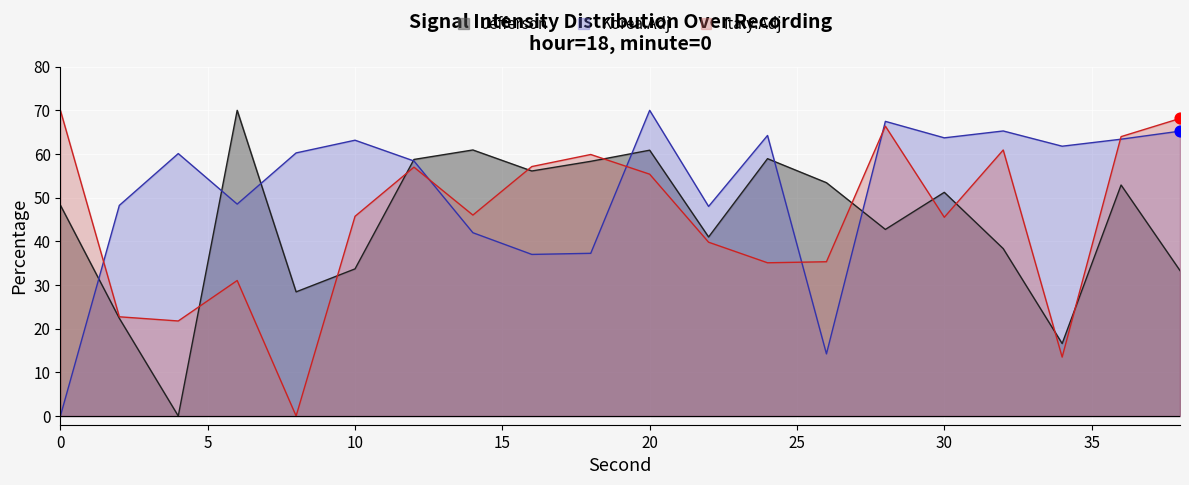

Is the value of Korea.Adj at 10 greater than the value of Jefferson at 0?

Yes